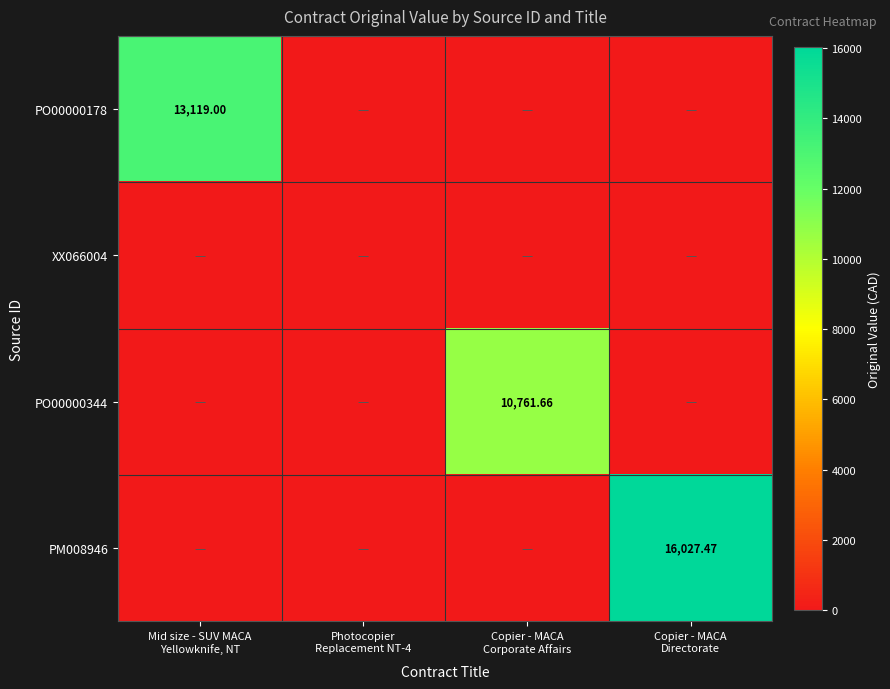

How many values in the PO00000178 series exceed 0?

1